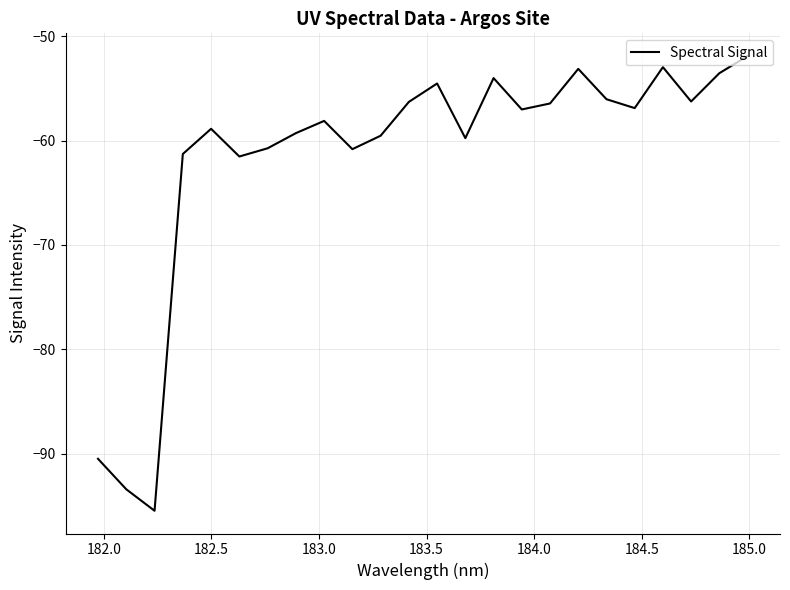

Does the chart have visible grid lines?

Yes